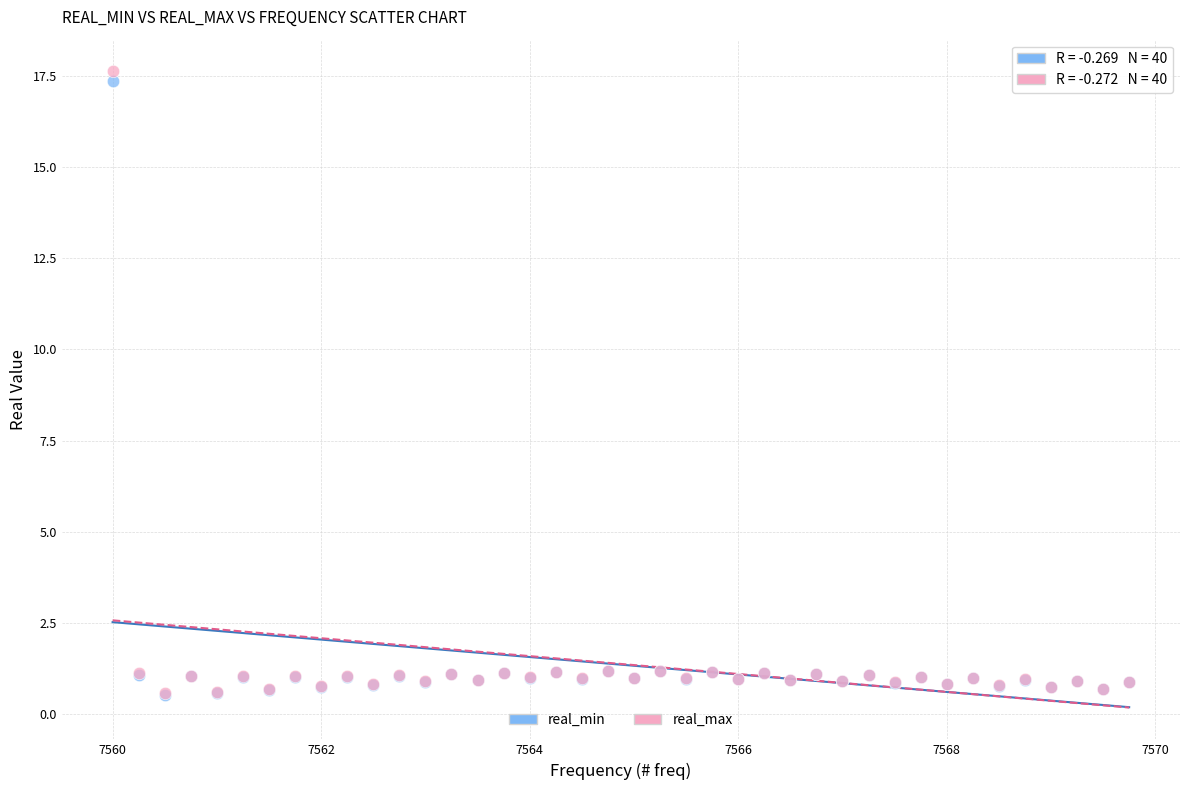

What are all the series names shown in the legend?

real_min, real_max